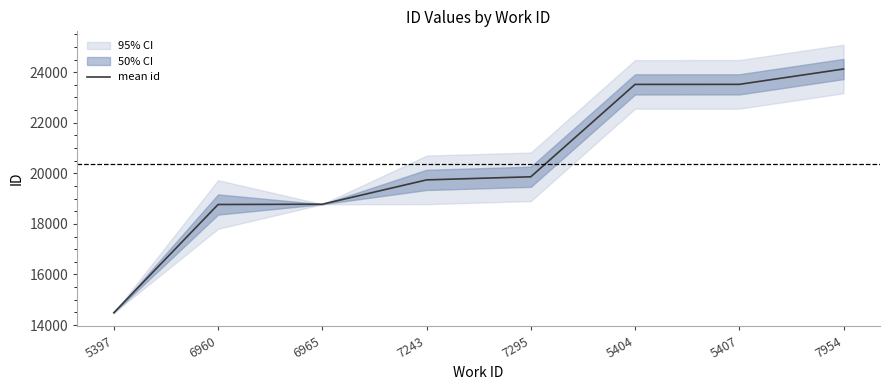

How many lines are shown in the chart?

1